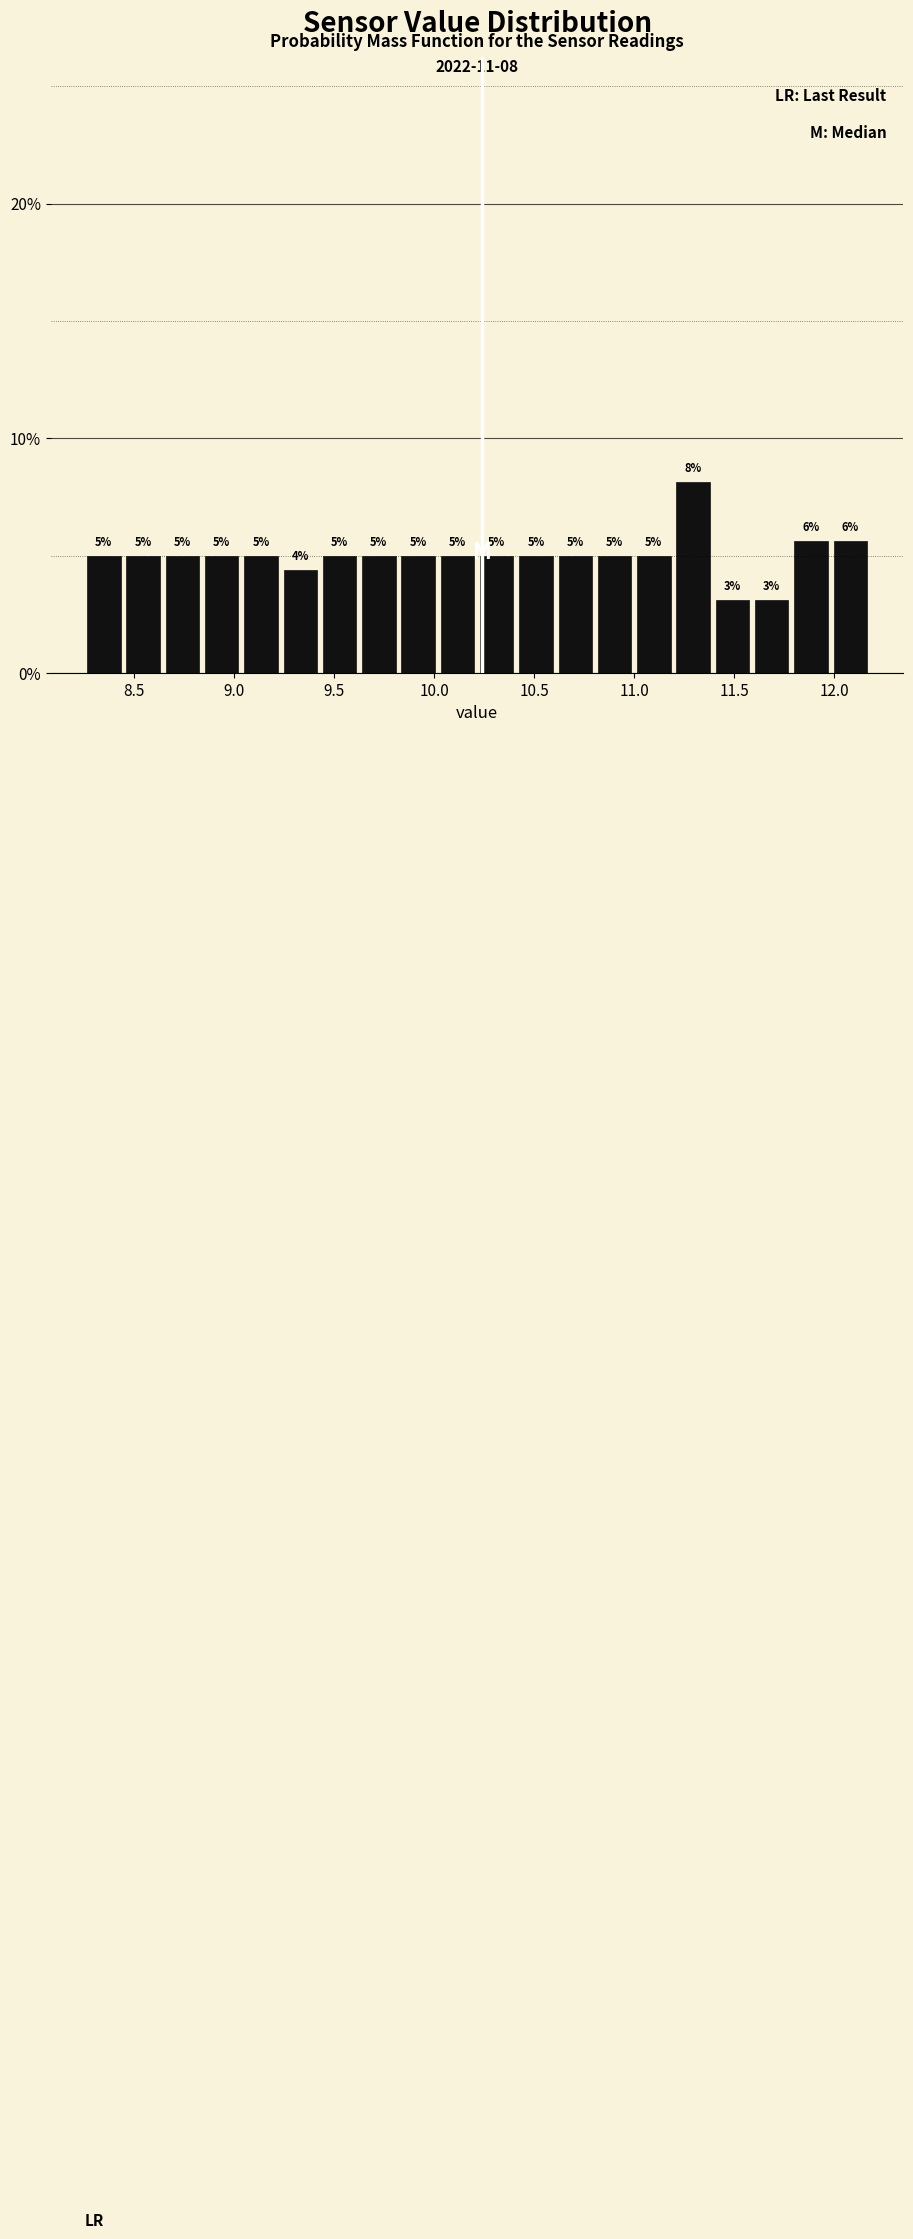

Read against the x-axis, roughly where is the centre of the tallest bar?

11.30